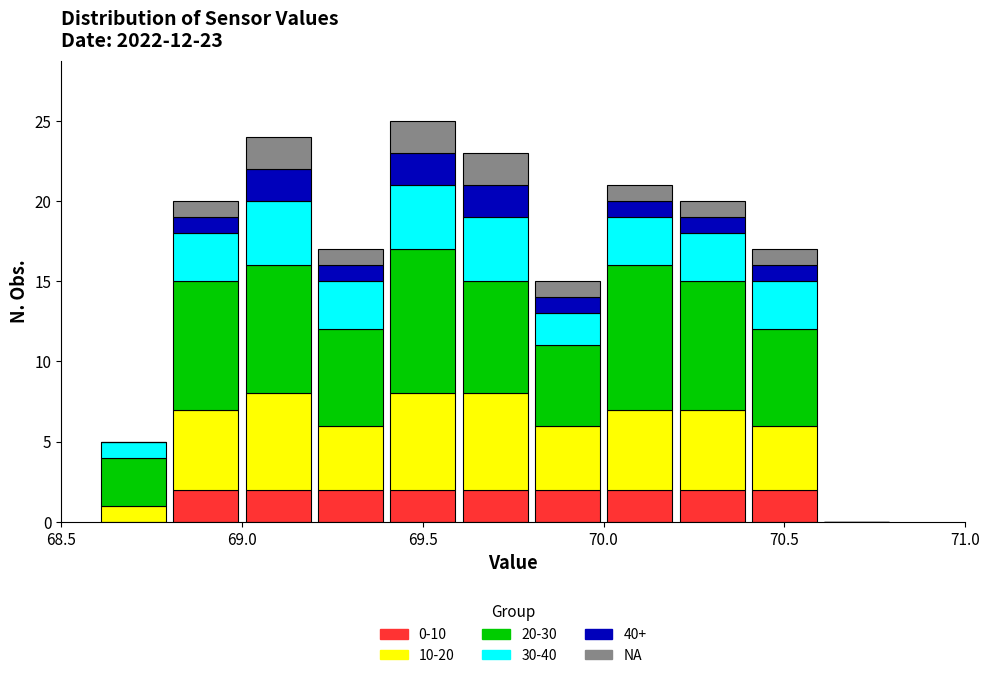

Which range on the x-axis has the tallest stacked bar (by total height)?

69.4 to 69.6